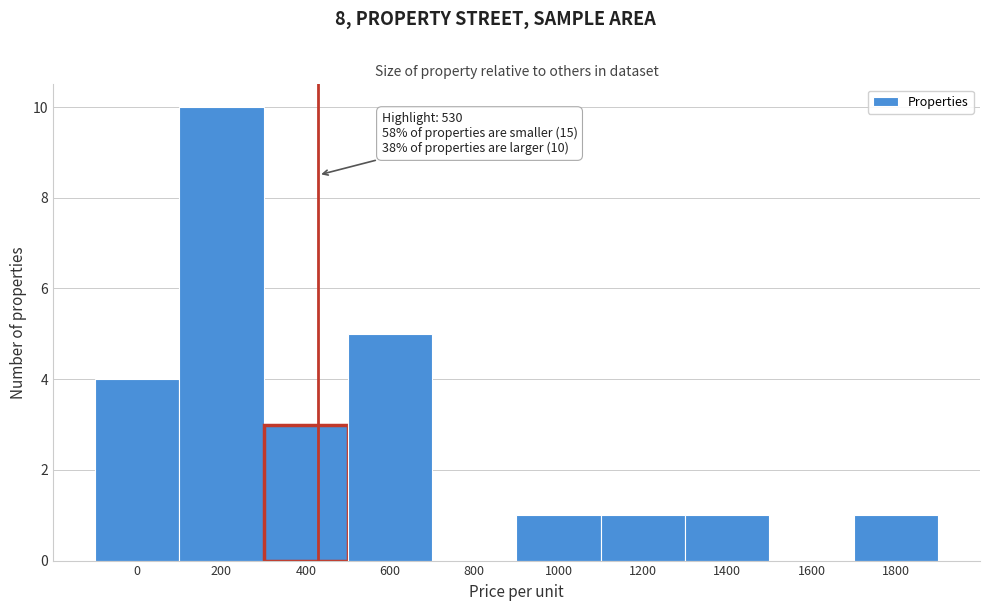

Reading left to right, extract all data points from this chart.

0=4	200=10	400=3	600=5	800=0	1000=1	1200=1	1400=1	1600=0	1800=1